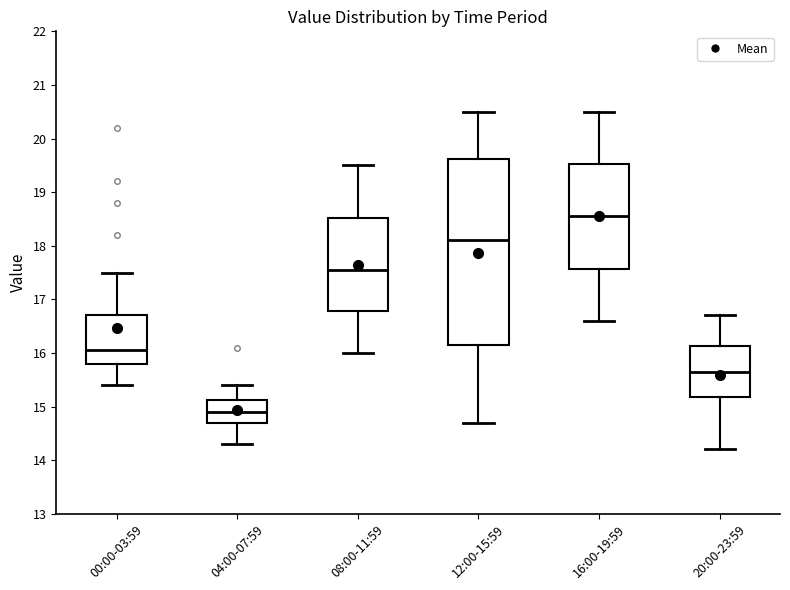

Which box's median line is the lowest?

04:00-07:59